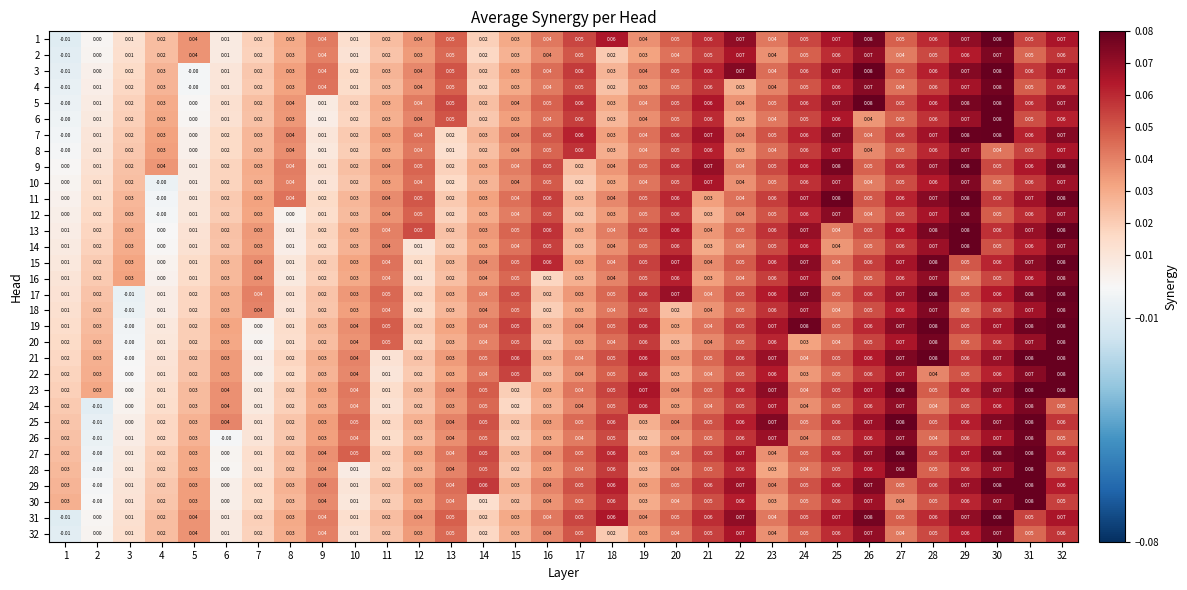

Is the value of 22 at 15 greater than the value of 8 at 9?

Yes